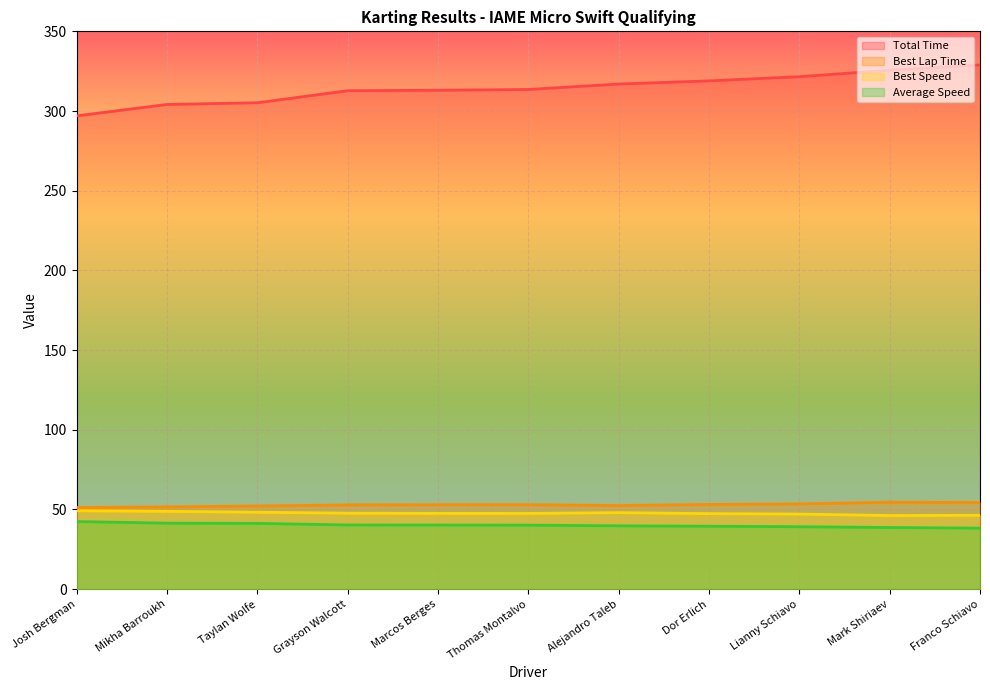

How many values in the Total Time series exceed 313?

7